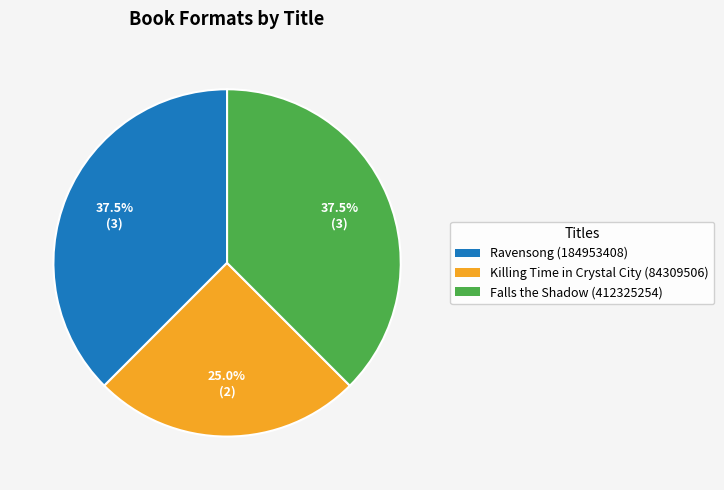

What is the ratio of the value at Falls the Shadow (412325254) to the value at Ravensong (184953408)?

1.0